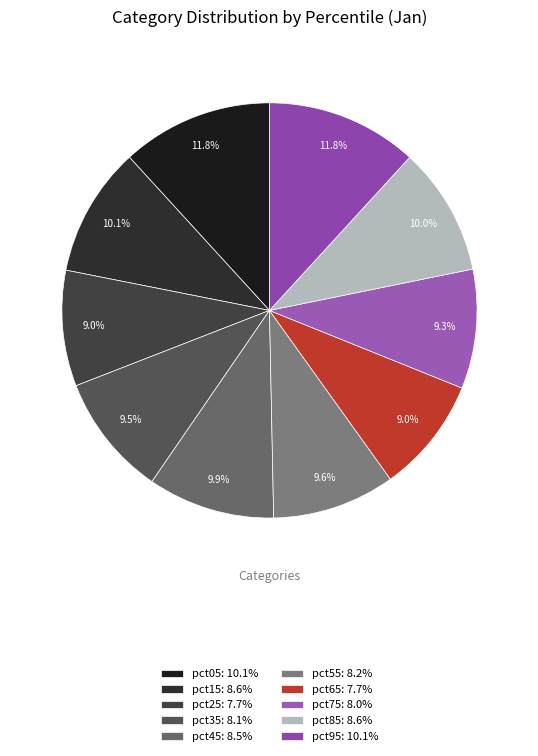

Do pct25 and pct35 together represent more than half of the pie?

No